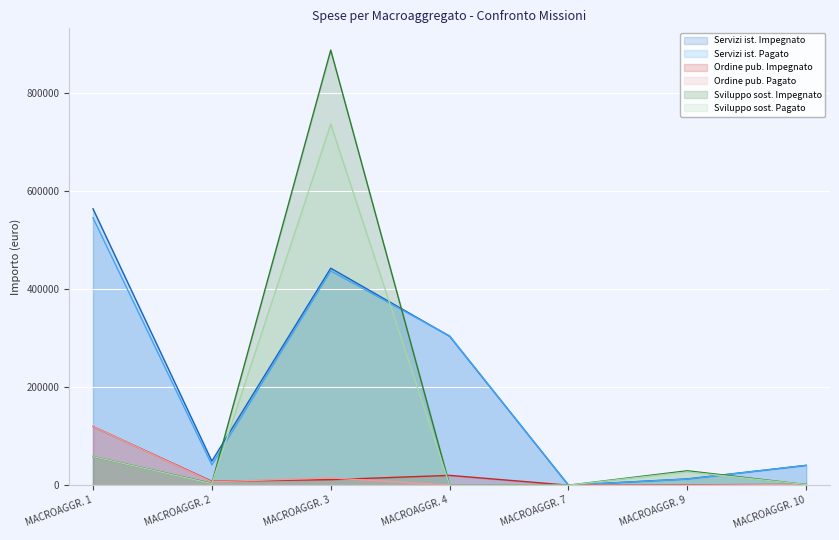

Where is the first local maximum for Sviluppo sost. Impegnato?

MACROAGGR. 3